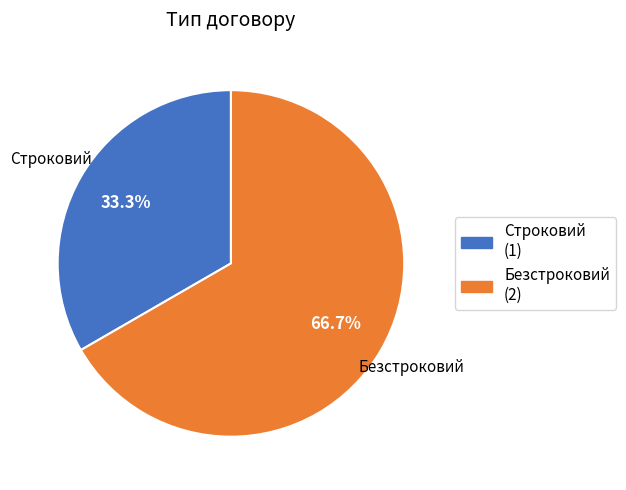

To the nearest percent, what percentage of the pie is Безстроковий?

67%